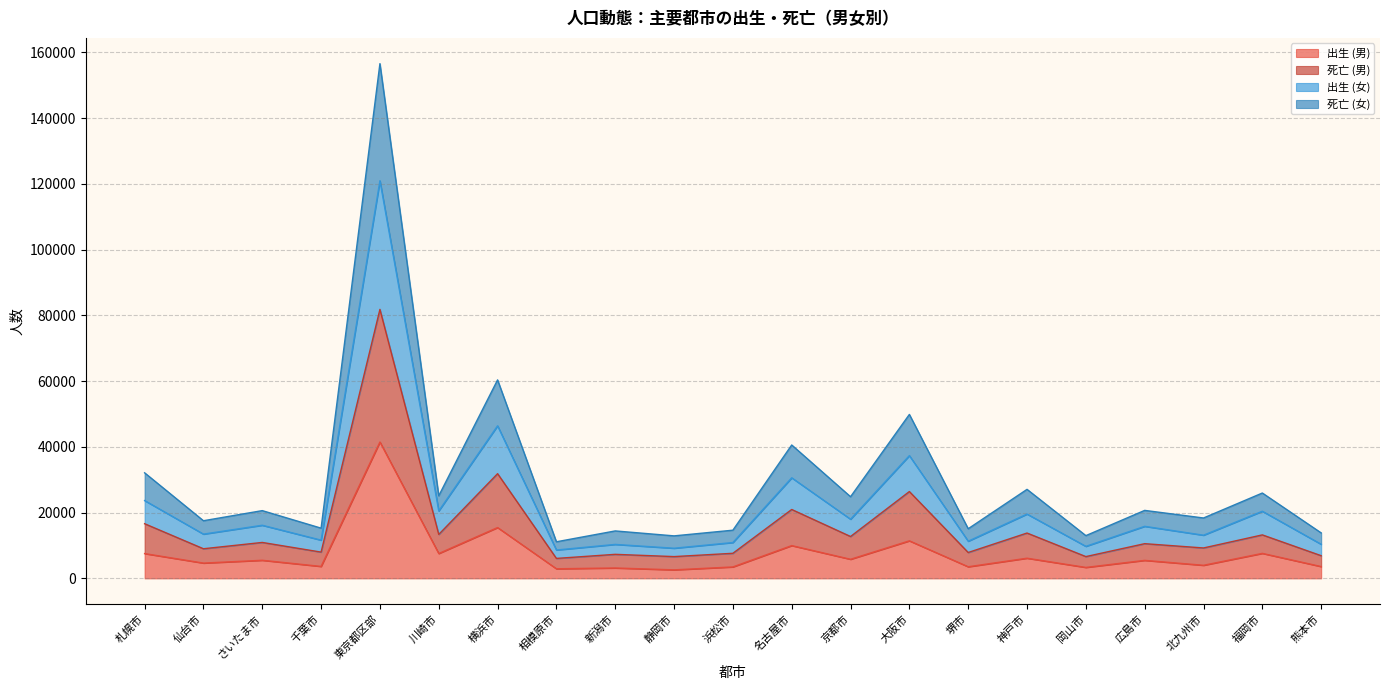

What is the maximum value for 出生 (男)?

41485